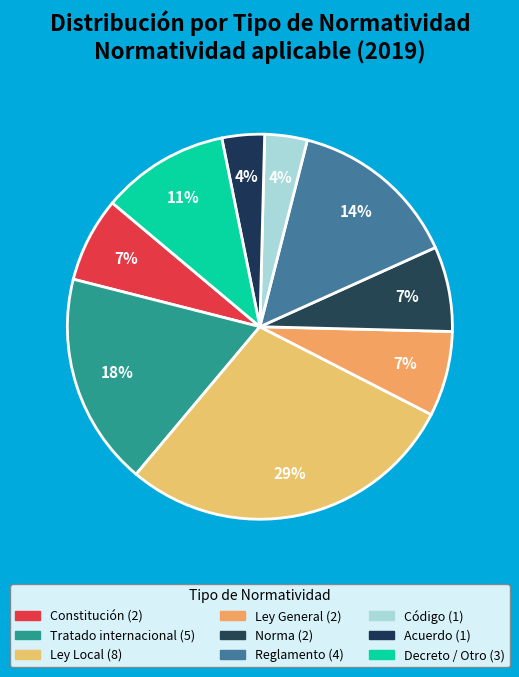

To the nearest percent, what is the difference between the largest and smallest slice percentages?

25%